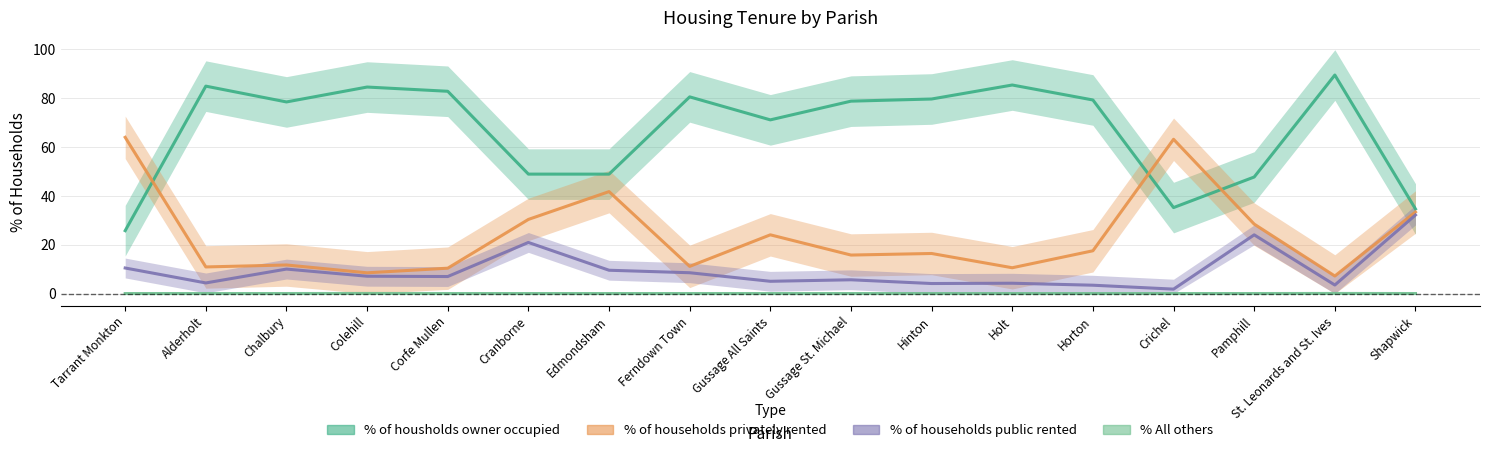

What is the label of the 14th point from the right?

Colehill